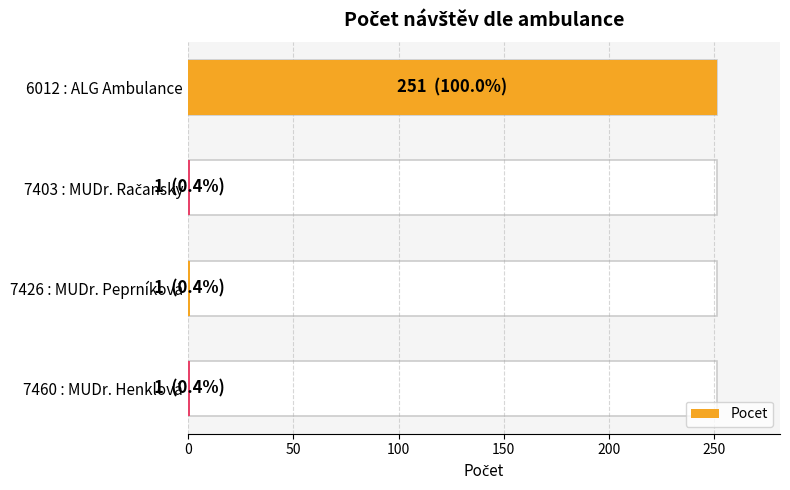

How many distinct data groups are displayed?

1